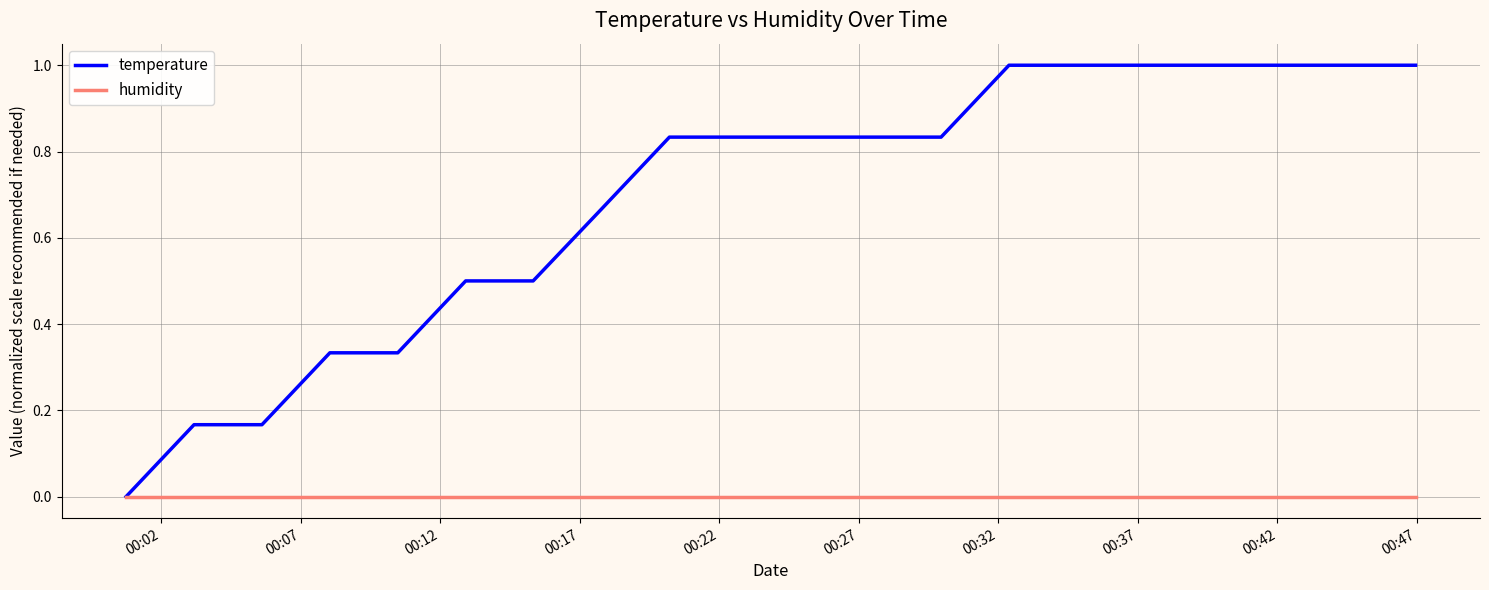

Which series has the widest spread of values?

temperature